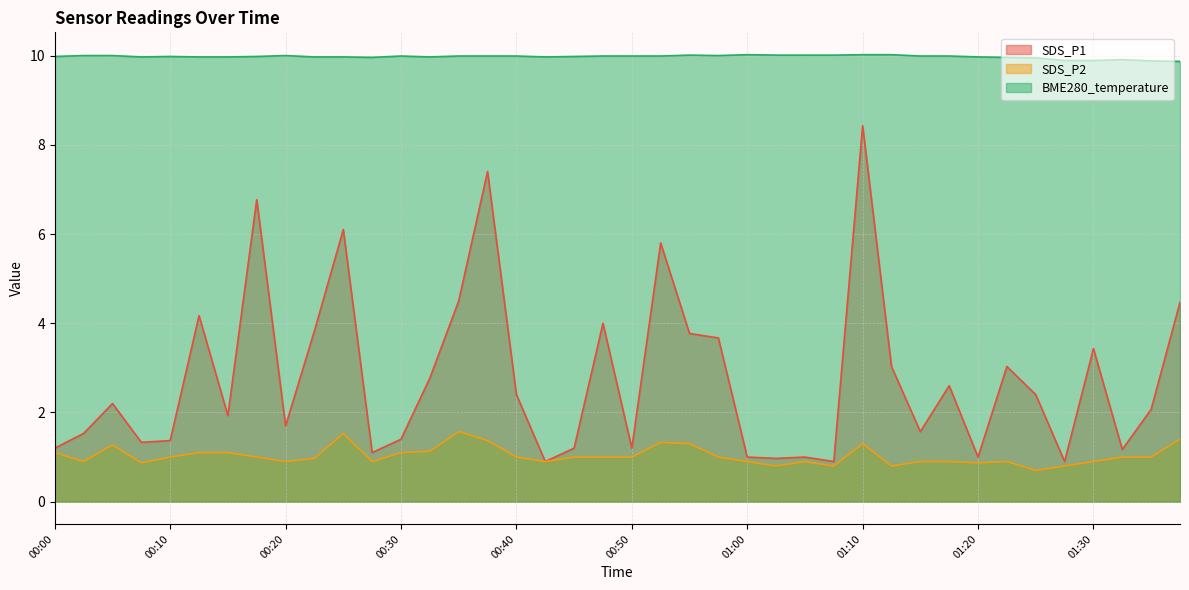

Does the chart display data point markers on the line(s)?

No